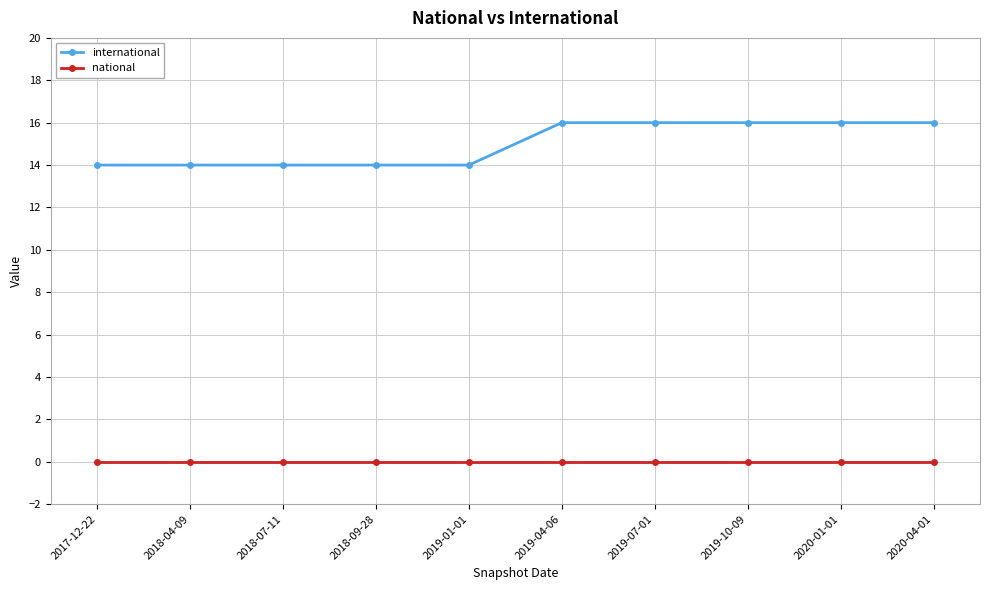

What are all the series names shown in the legend?

international, national